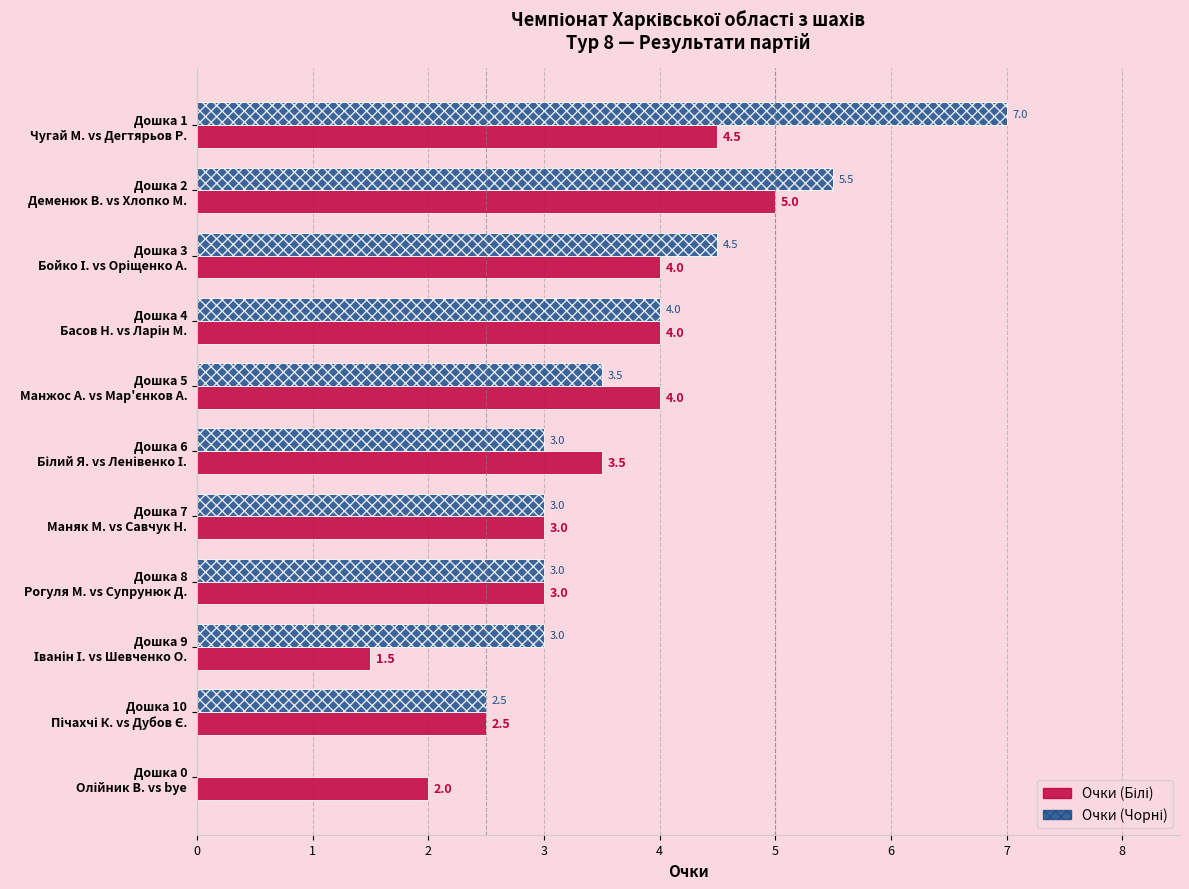

What is the maximum value shown in the chart?

7.0